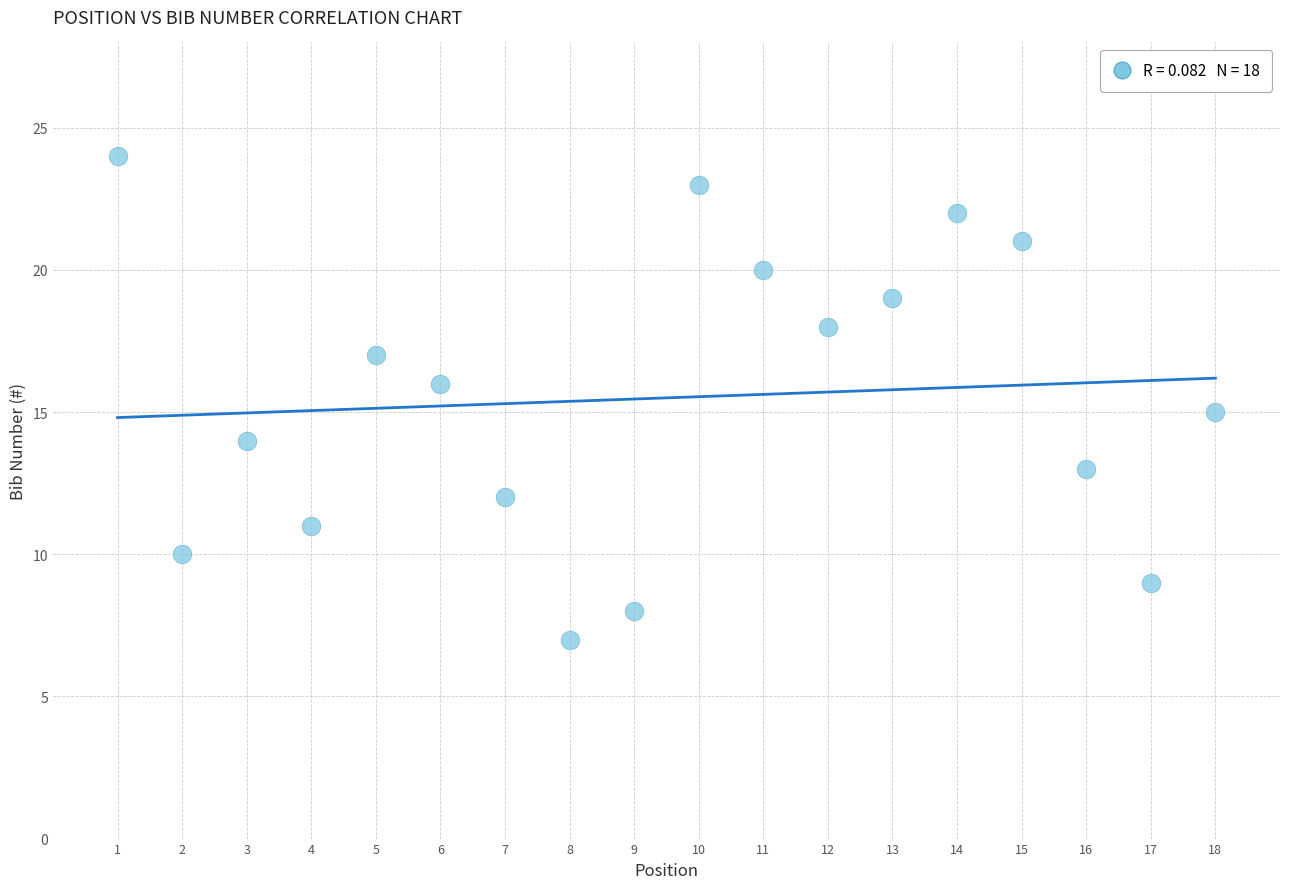

What is the range of Y values (max minus min)?

17